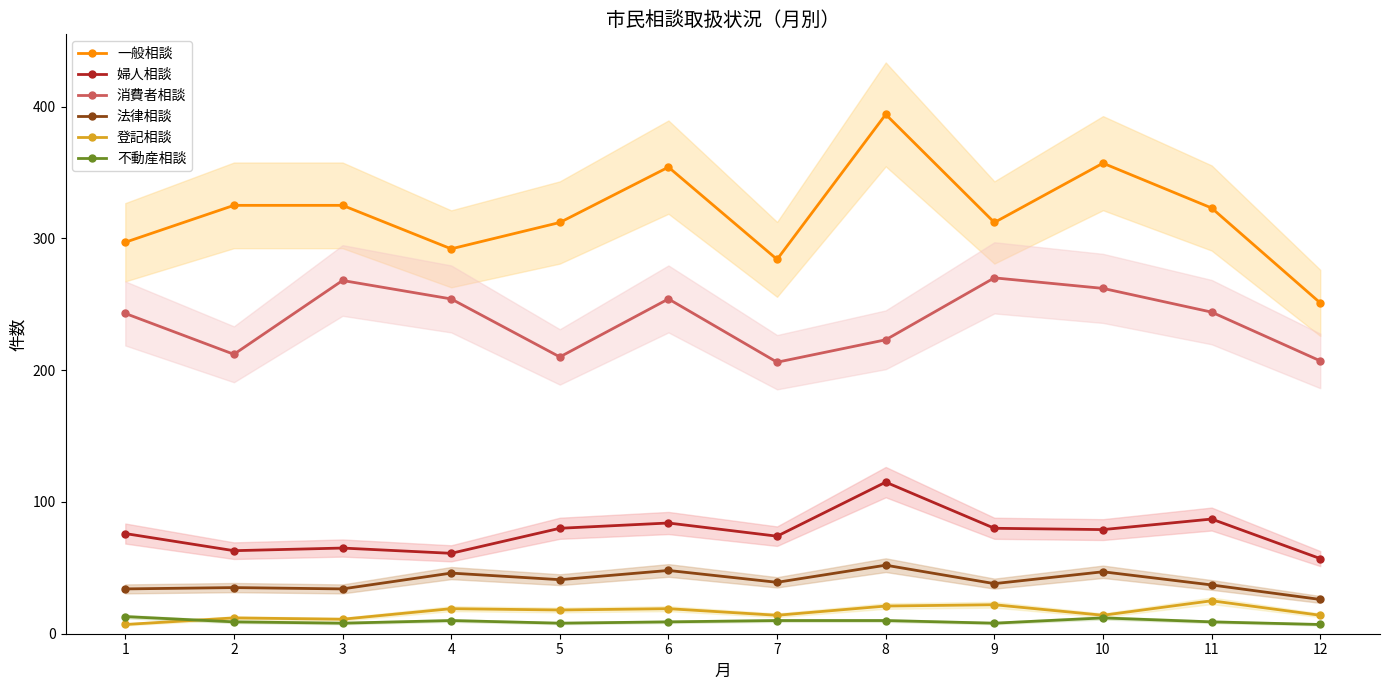

What is the sum of the 婦人相談 values at 8 and 1?

191